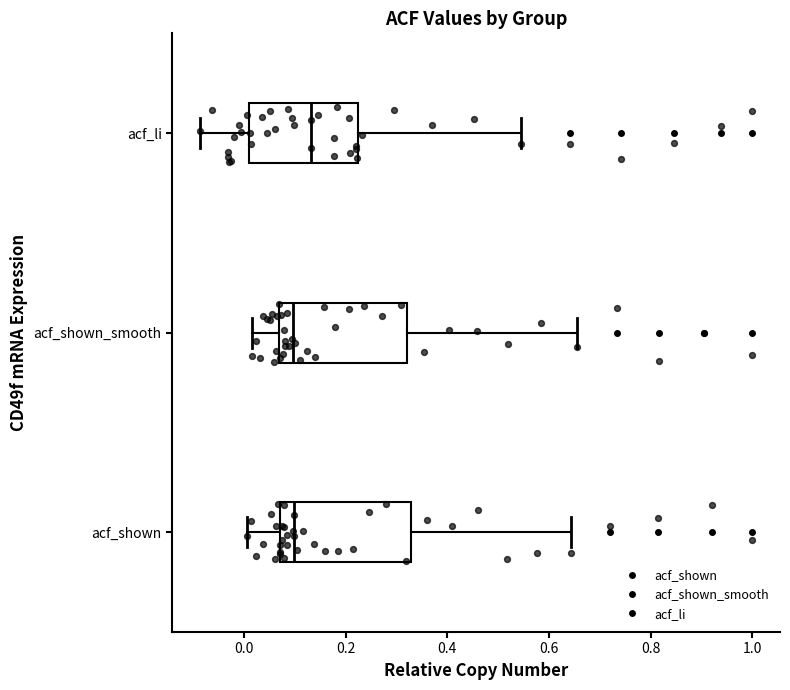

Reading bottom to top, transcribe this box plot: for each box, give where its median line is, the range the box spans, and where its two whiskers end, as read against the x-axis. The values are not printed on the chart, so give them approximately, as read against the axis.

acf_shown: median 0.10, box 0.08 to 0.32, whiskers 0.00 to 0.64
acf_shown_smooth: median 0.10, box 0.06 to 0.32, whiskers 0.02 to 0.66
acf_li: median 0.14, box 0.02 to 0.22, whiskers -0.08 to 0.54